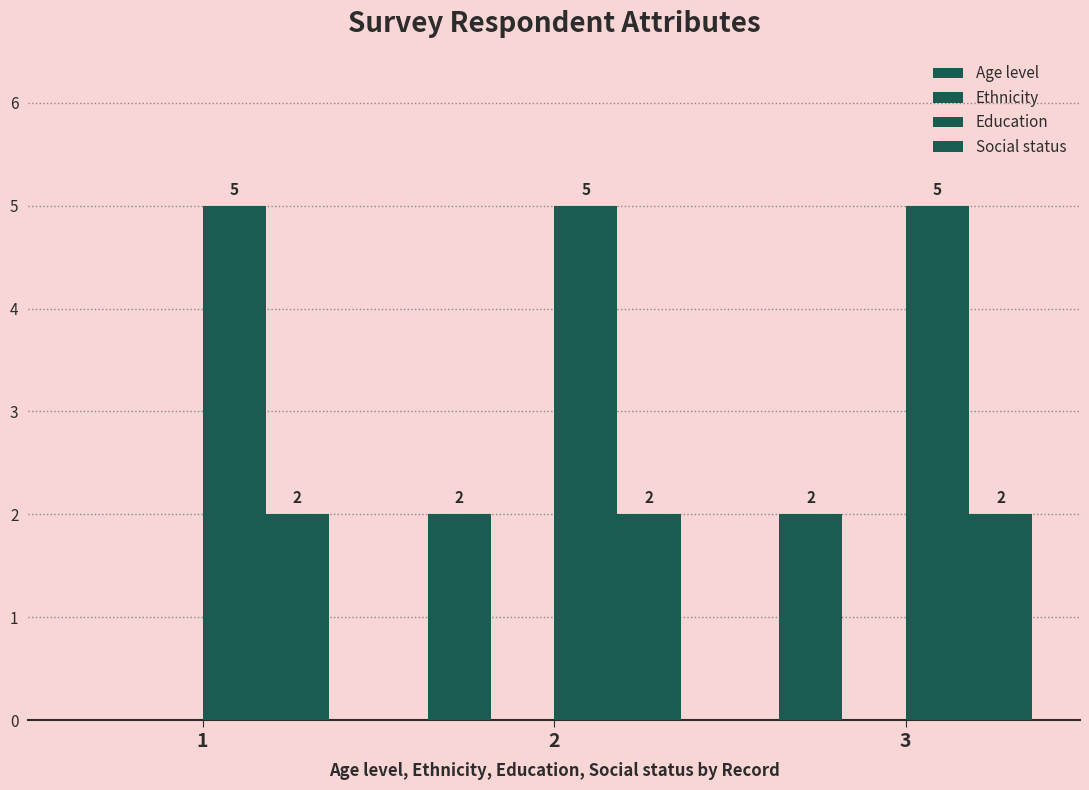

Reading left to right, list all the values displayed in this chart.

Age level: 1=0	2=2	3=2
Ethnicity: 1=0	2=0	3=0
Education: 1=5	2=5	3=5
Social status: 1=2	2=2	3=2